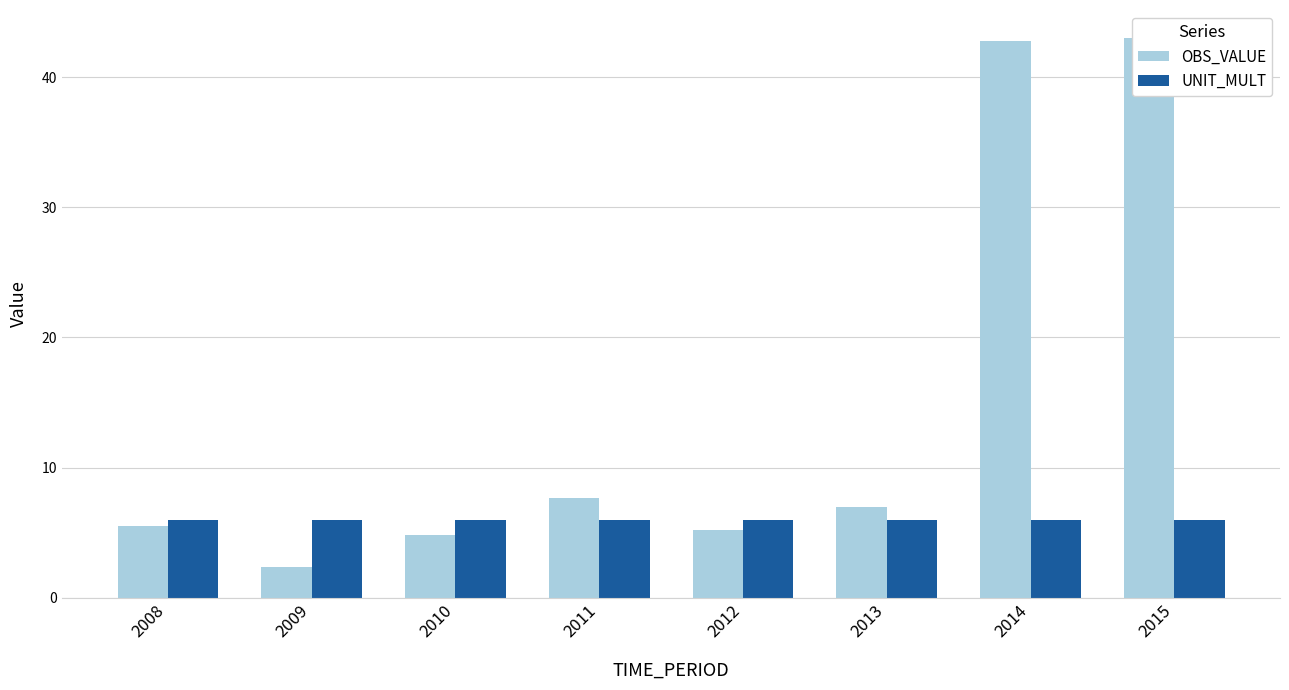

At how many categories does at least one series exceed 8?

2